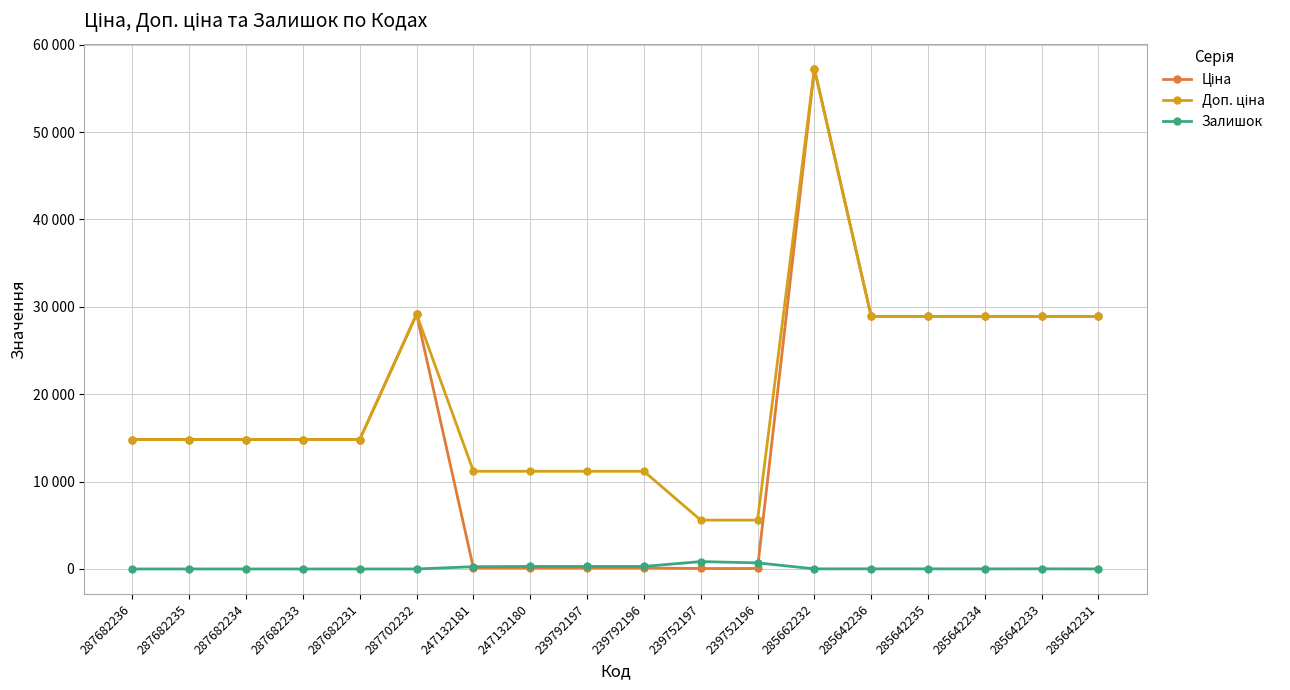

What position from the left is 287682233?

4